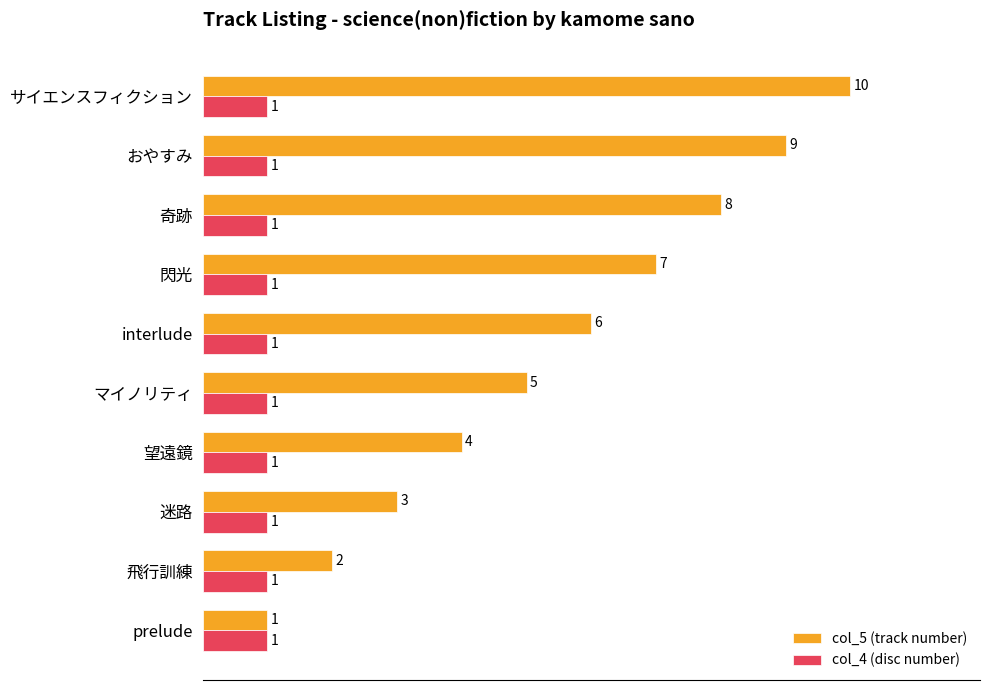

Rank the categories by col_5 (track number) value from highest to lowest.

サイエンスフィクション, おやすみ, 奇跡, 閃光, interlude, マイノリティ, 望遠鏡, 迷路, 飛行訓練, prelude